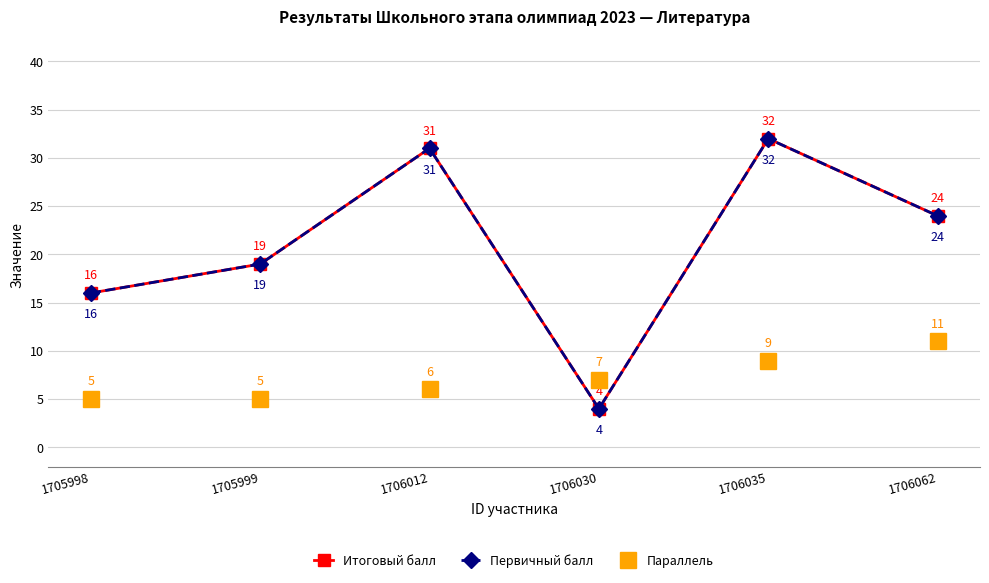

Is this an area chart (filled region under the line)?

No